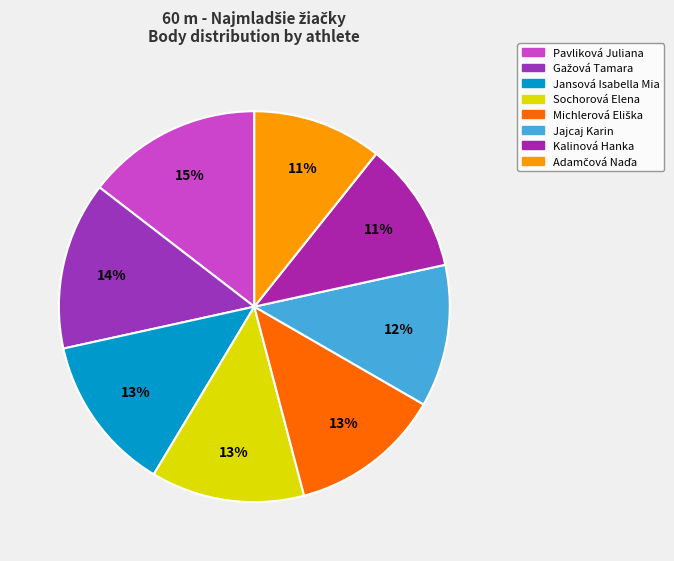

Is it true that Gažová Tamara is 14% of the pie?

True